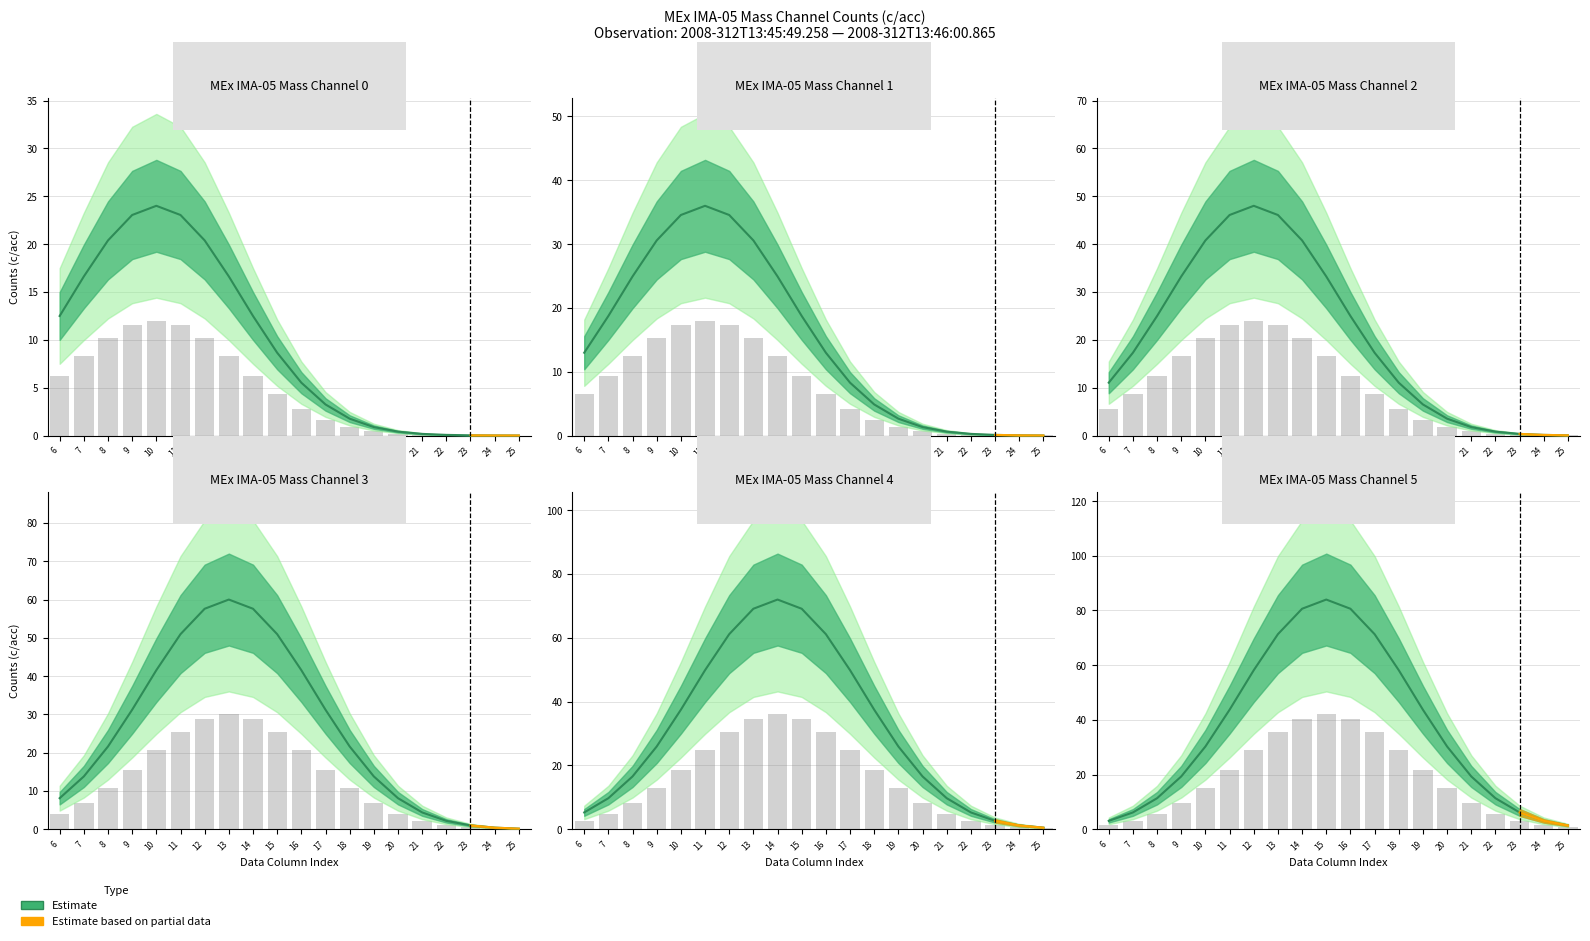

What is the average value?

36.7